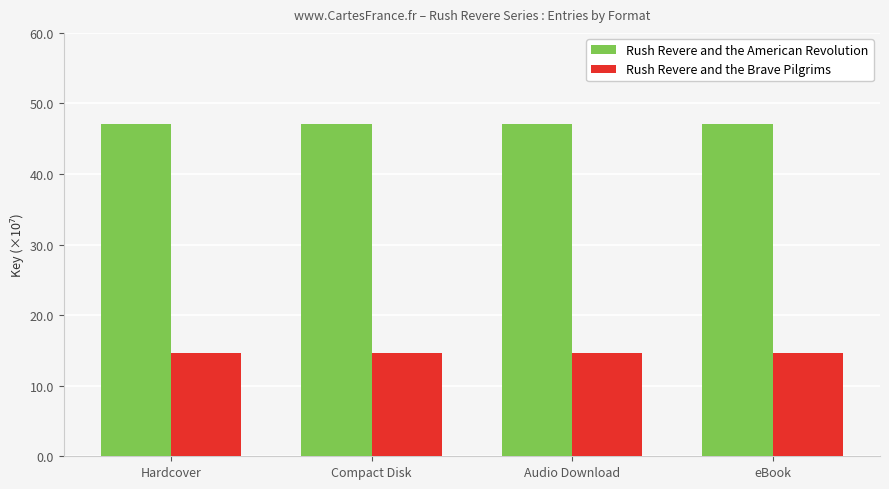

Reading left to right, extract all data points from this chart.

Rush Revere and the American Revolution: 47.1	47.1	47.1	47.1
Rush Revere and the Brave Pilgrims: 14.6	14.6	14.6	14.6